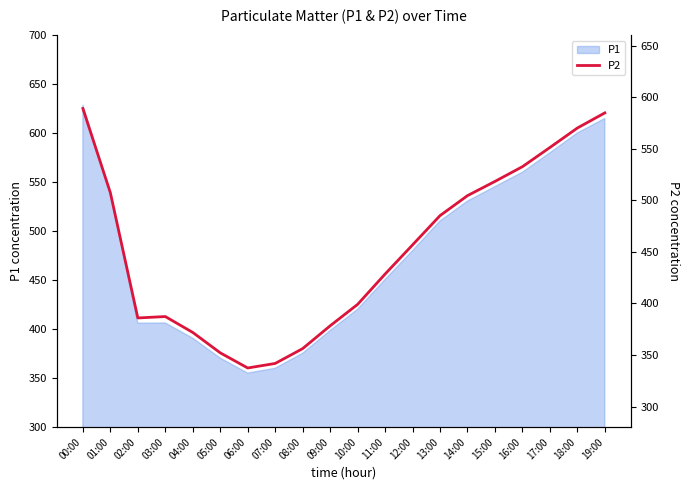

Where is the first local minimum?

02:00